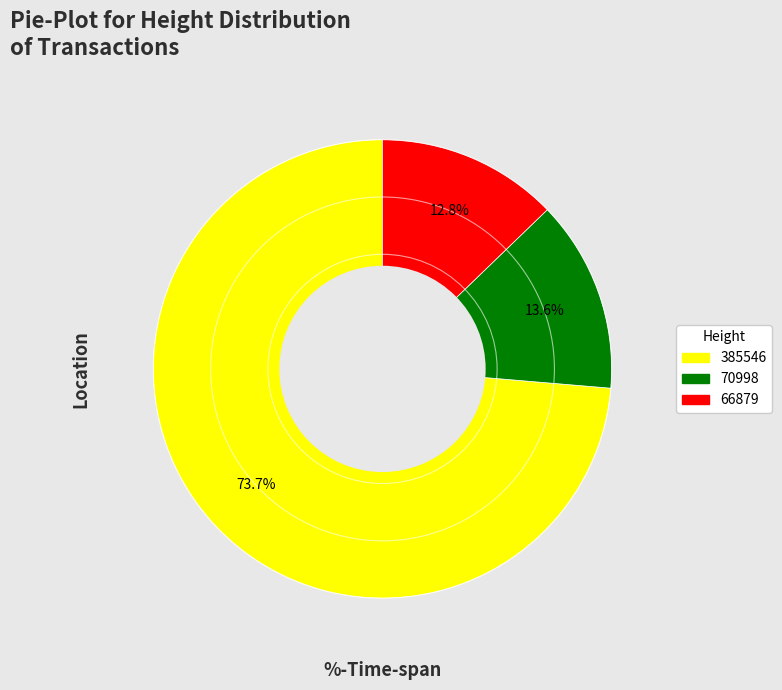

What is the smallest slice in the pie chart?

66879